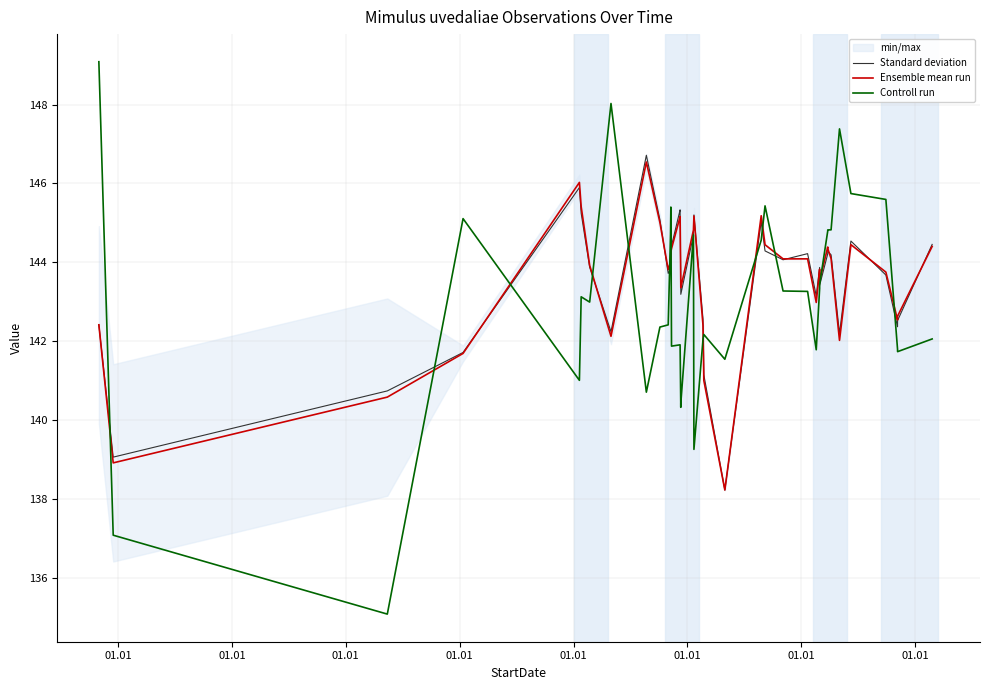

Count the number of categories in the chart.

39